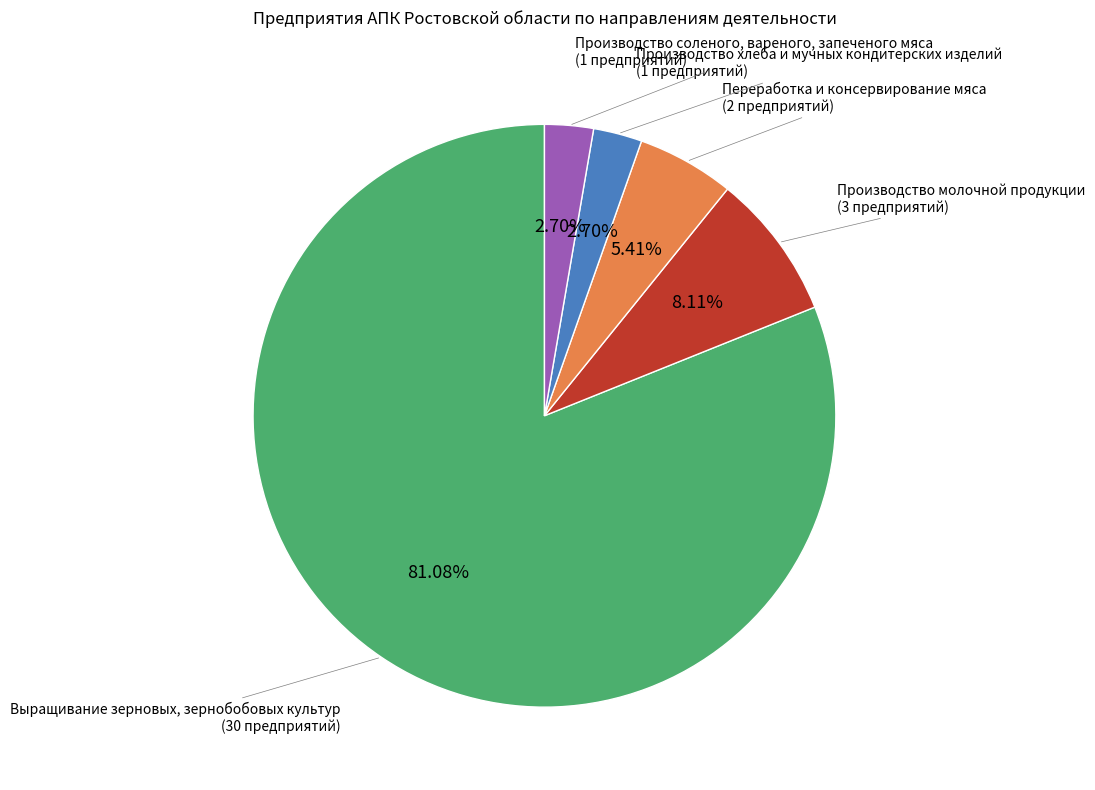

How many segments does this pie chart have?

5